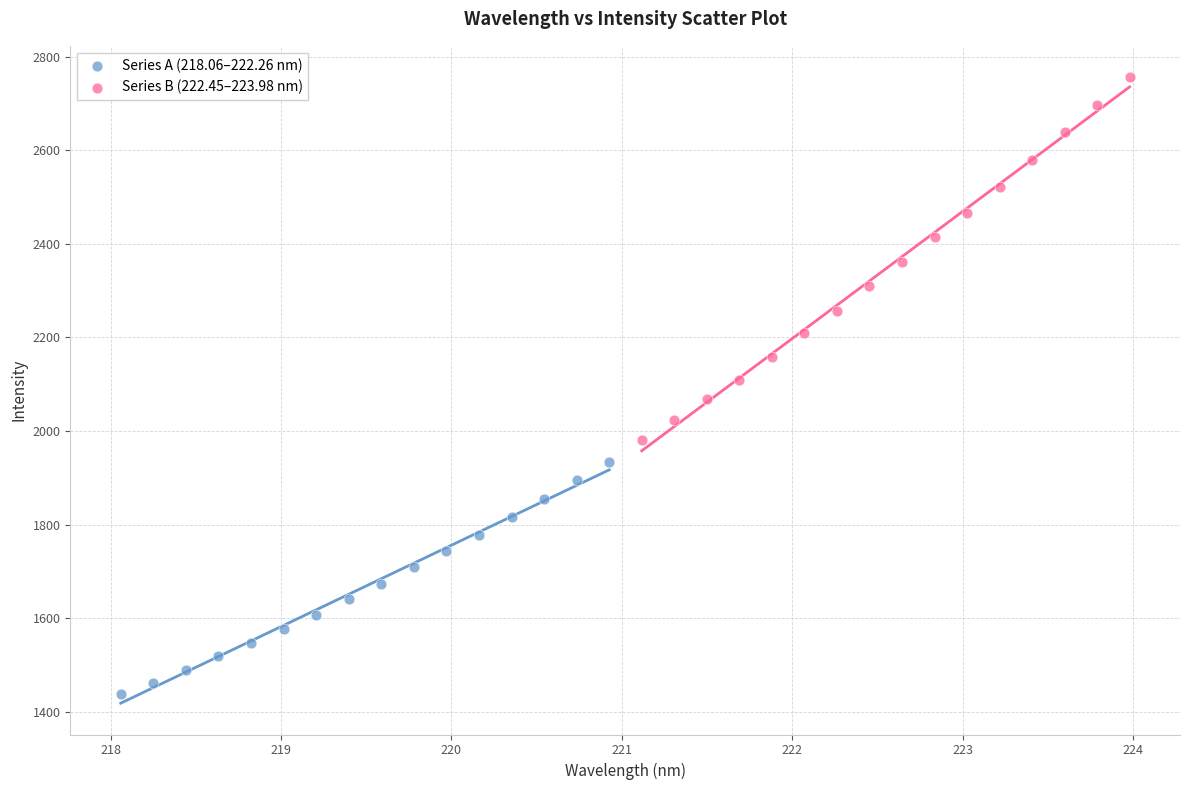

Which series reaches the maximum Y coordinate?

Series B (222.45–223.98 nm)